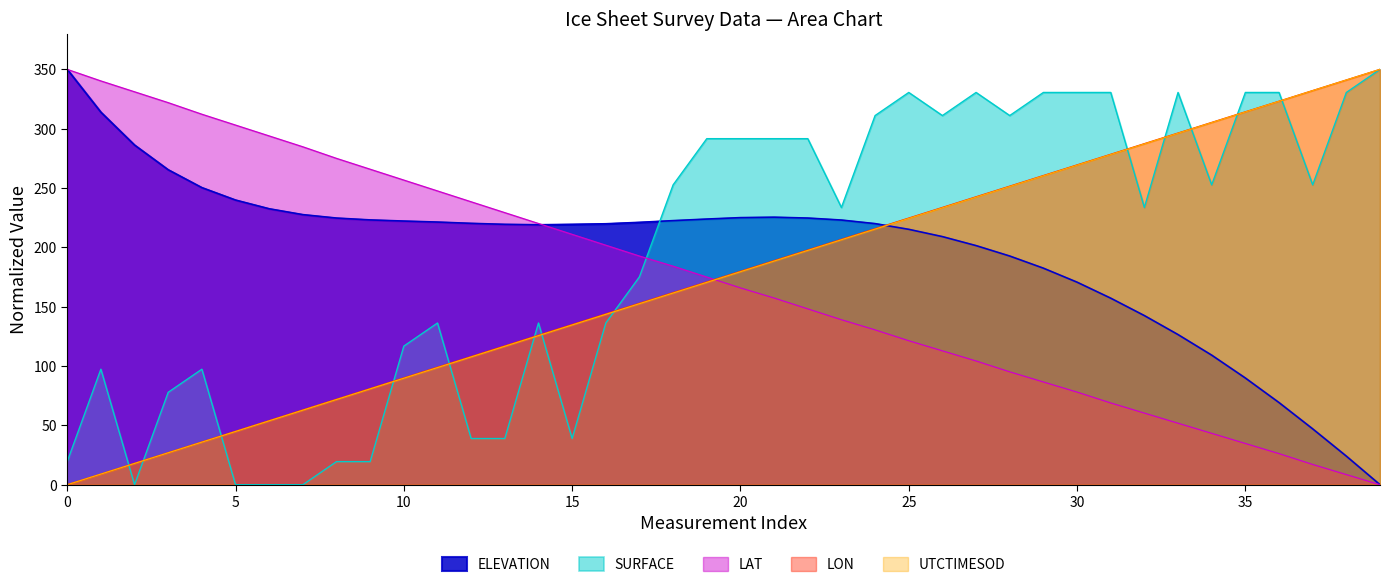

What is the label of the 20th point from the left?

19